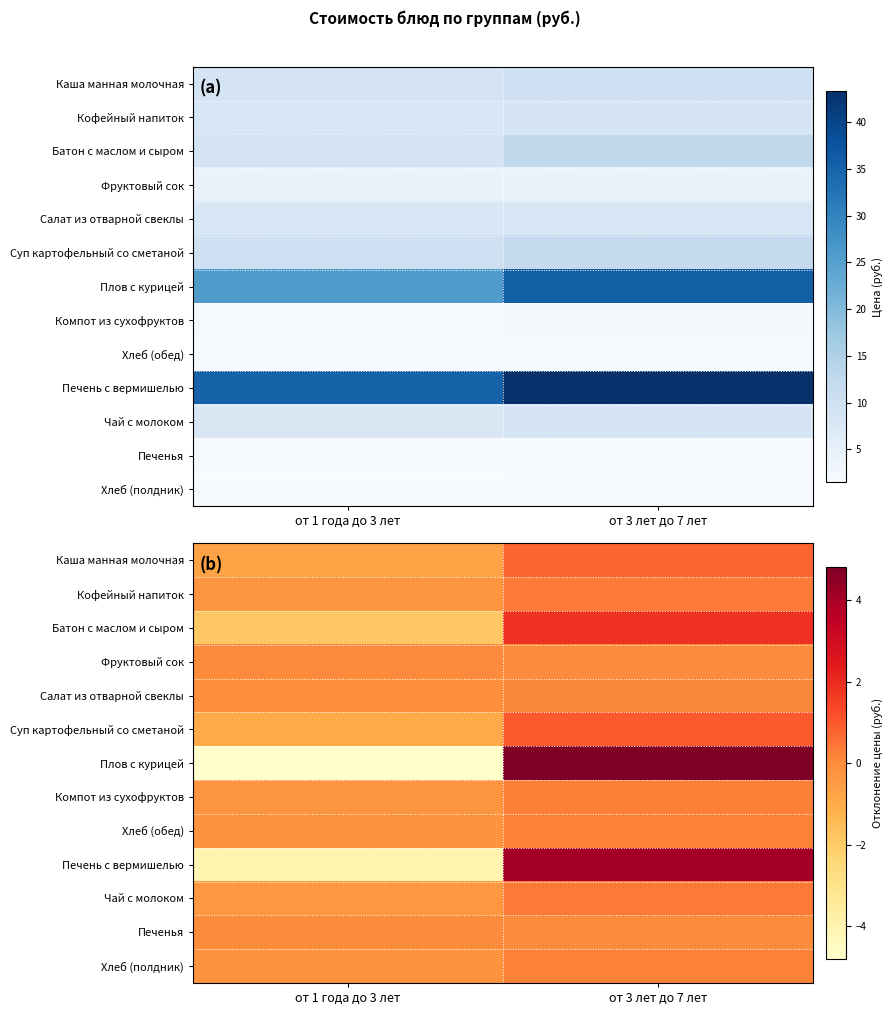

At how many categories does at least one series exceed 2?

1